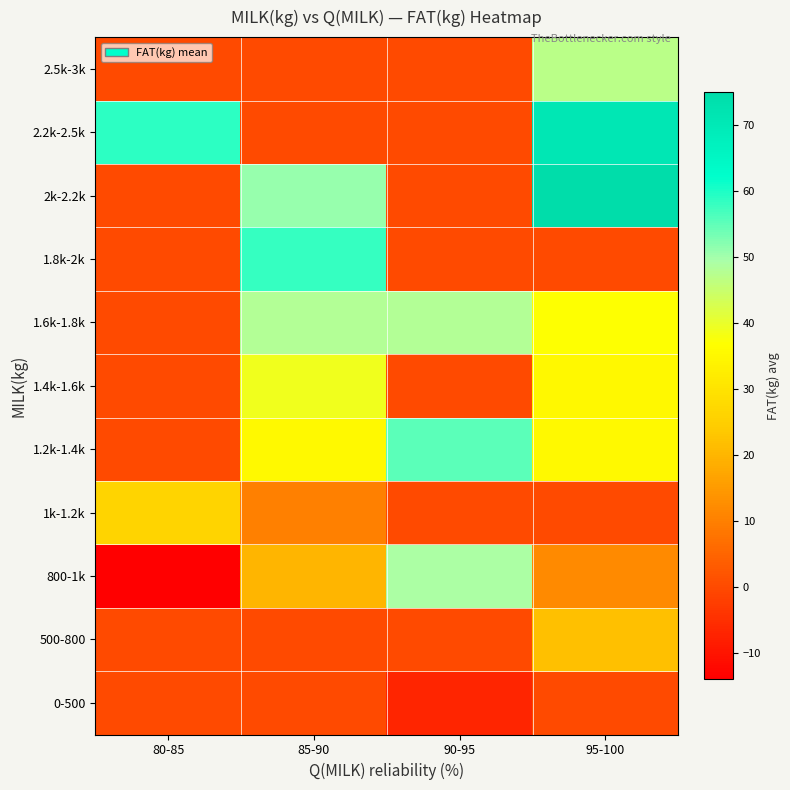

Which has a higher value, 95-100 or 85-90?

95-100